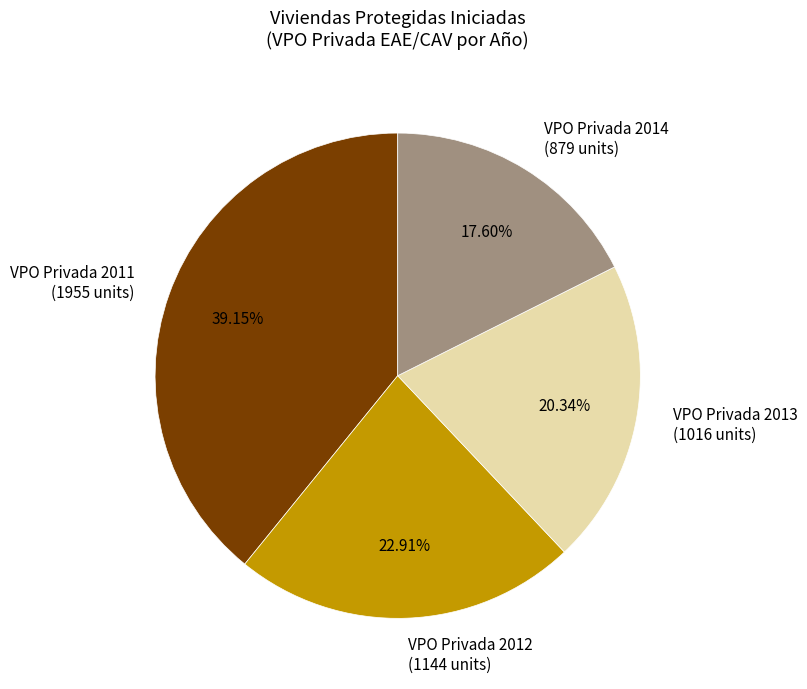

Combined, do VPO Privada 2013 (1016 units) and VPO Privada 2012 (1144 units) account for over 50%?

No